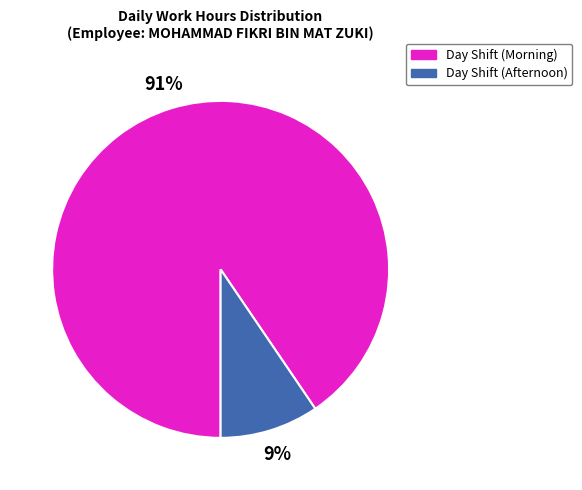

Rank the categories by value from lowest to highest.

Day Shift (Afternoon), Day Shift (Morning)